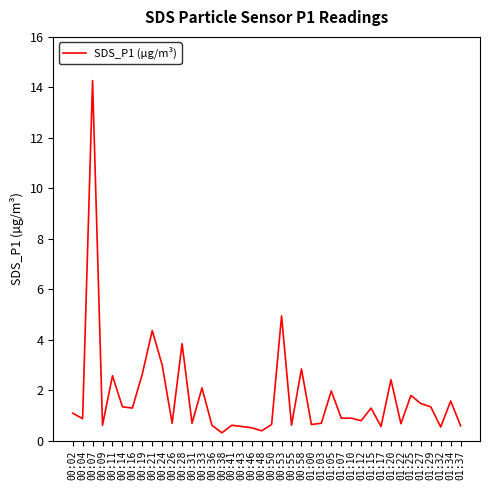

Is it true that the value at 00:31 is 0.7?

True